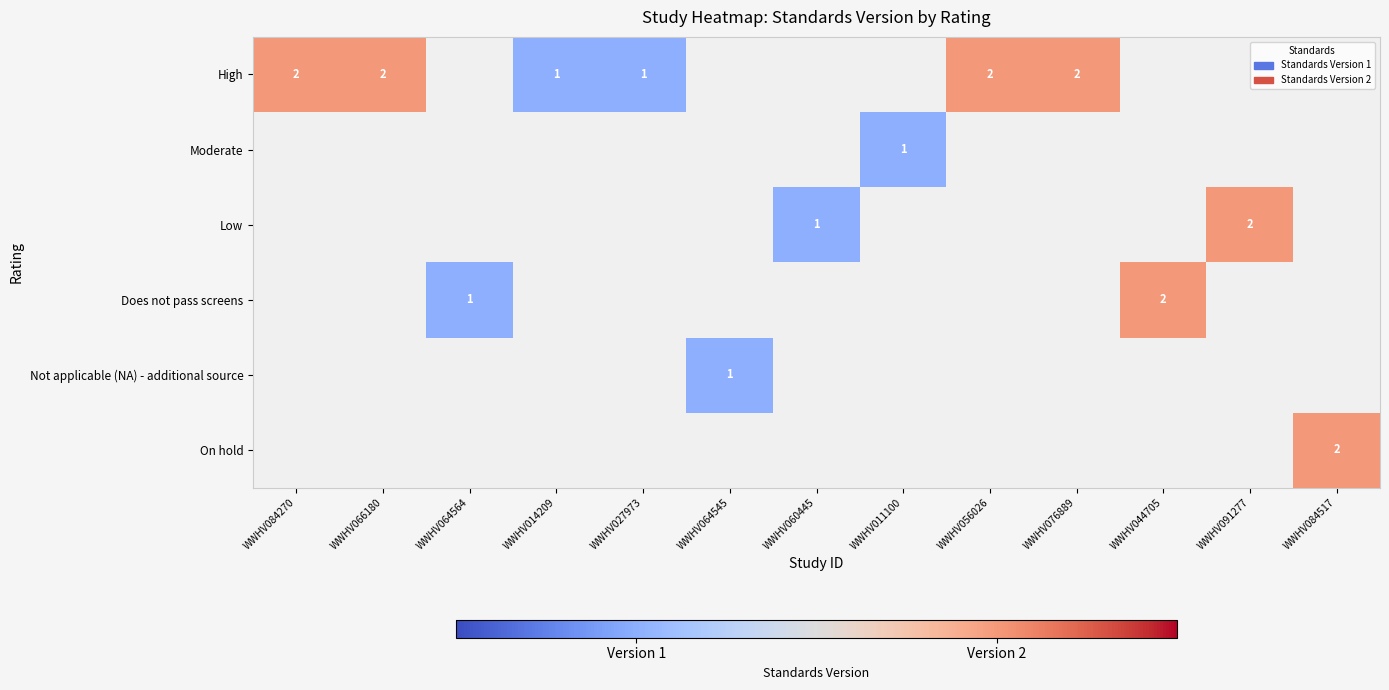

The Does not pass screens series shows 3 at WWHV044705. True or false?

False